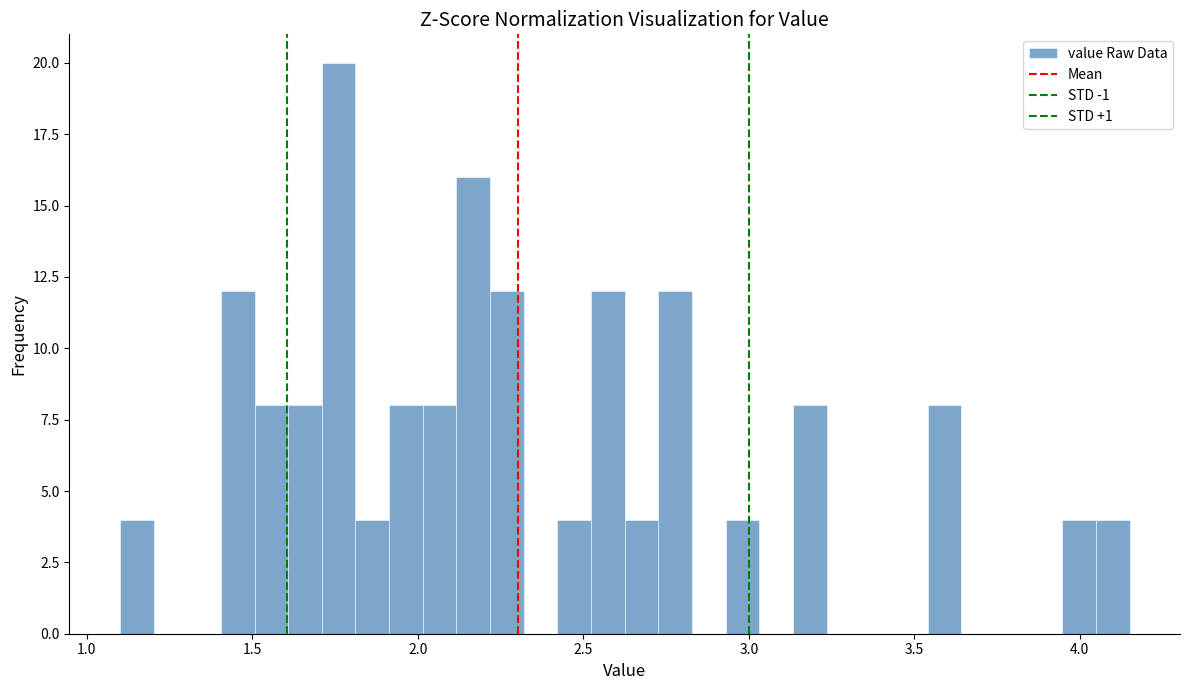

Read against the x-axis, roughly where is the centre of the tallest bar?

1.75